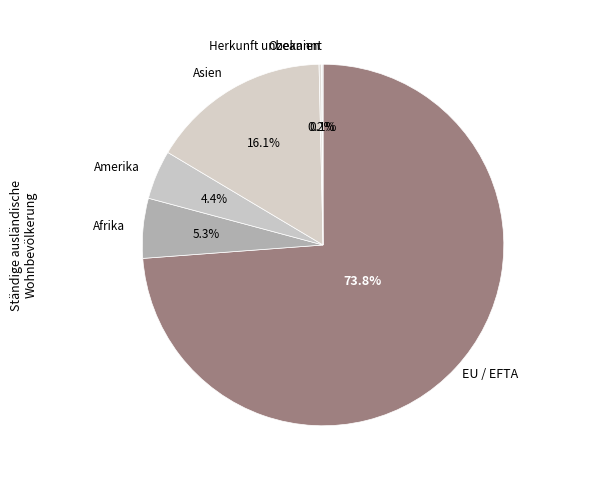

How much of the chart is everything except Amerika?

95.6%